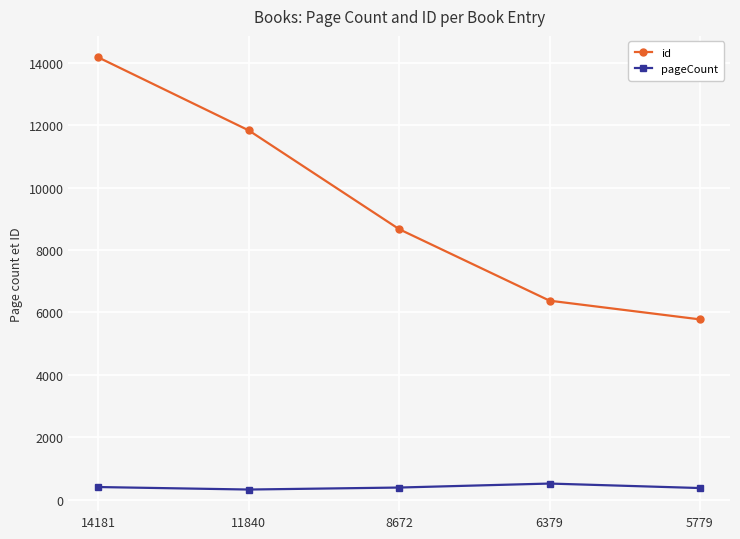

Rank the series by their average value, from lowest to highest.

pageCount, id